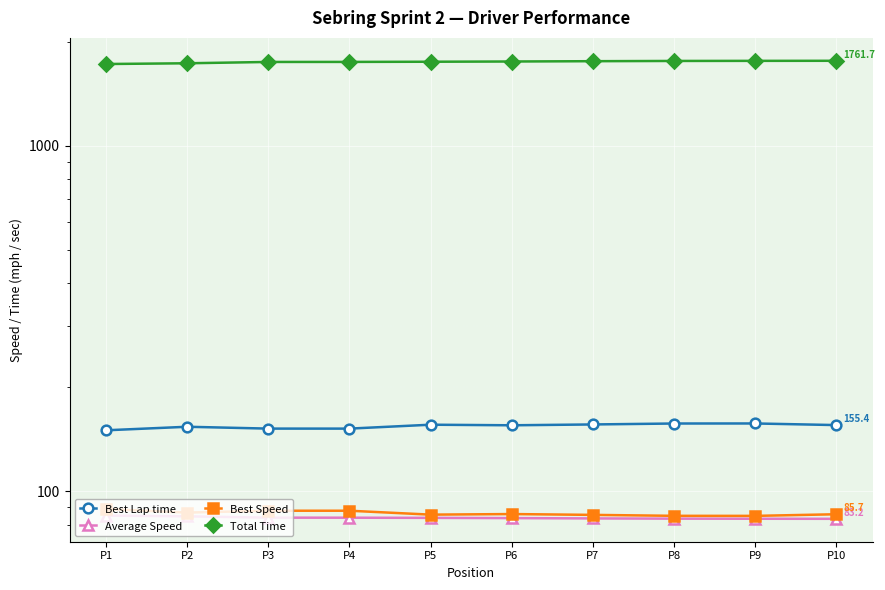

True or false: Best Lap time and Average Speed intersect in this chart.

False